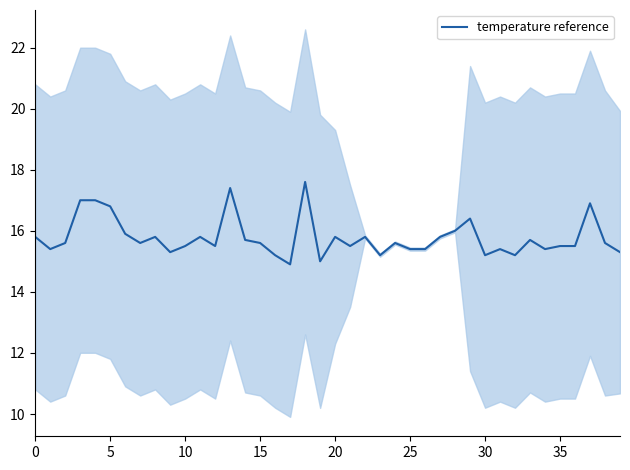

The value of temperature reference at 35 is 15.5. True or false?

True